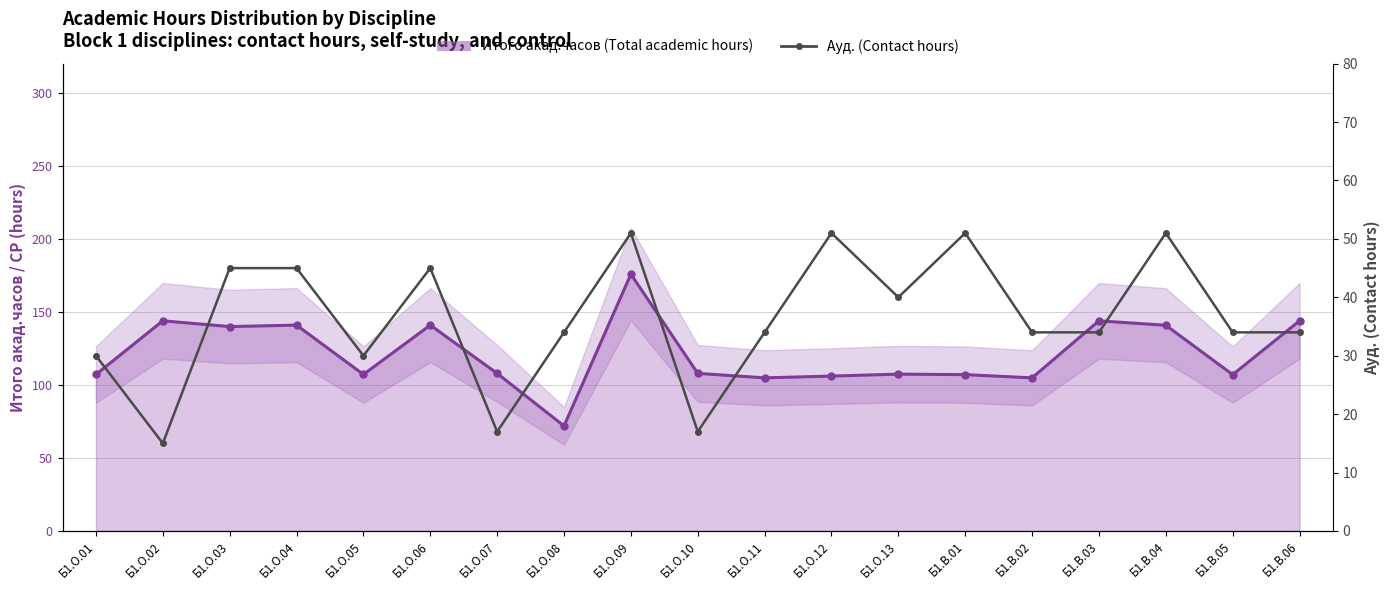

What is the difference between the maximum and minimum values in the Итого акад.часов (Total academic hours) series?

104.0